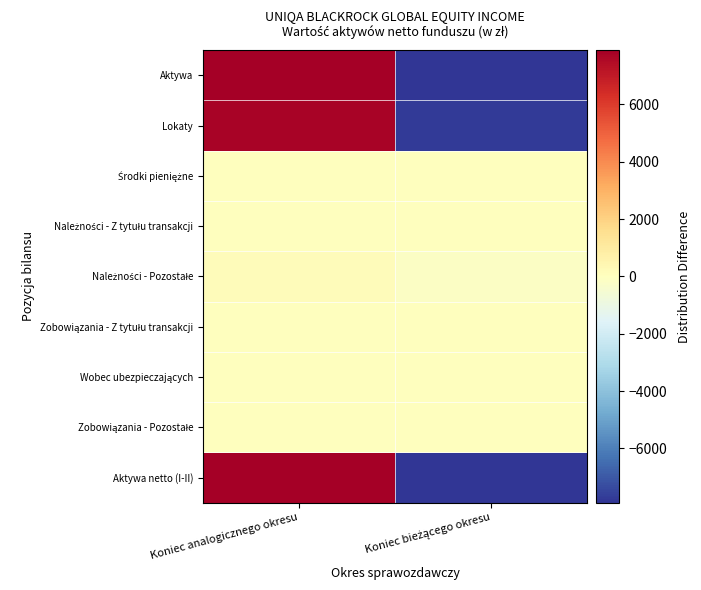

At Koniec analogicznego okresu, list the series in order from smallest to largest.

Środki pieniężne, Należności - Z tytułu transakcji, Zobowiązania - Z tytułu transakcji, Wobec ubezpieczających, Zobowiązania - Pozostałe, Należności - Pozostałe, Lokaty, Aktywa, Aktywa netto (I-II)